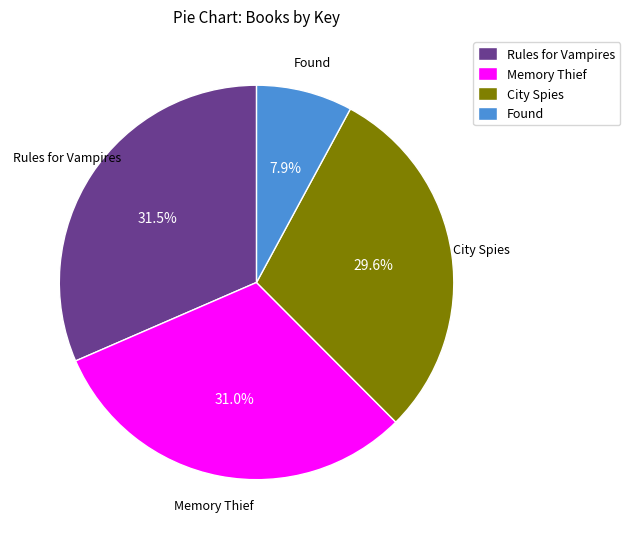

To the nearest percent, what is the difference between the largest and smallest slice percentages?

24%